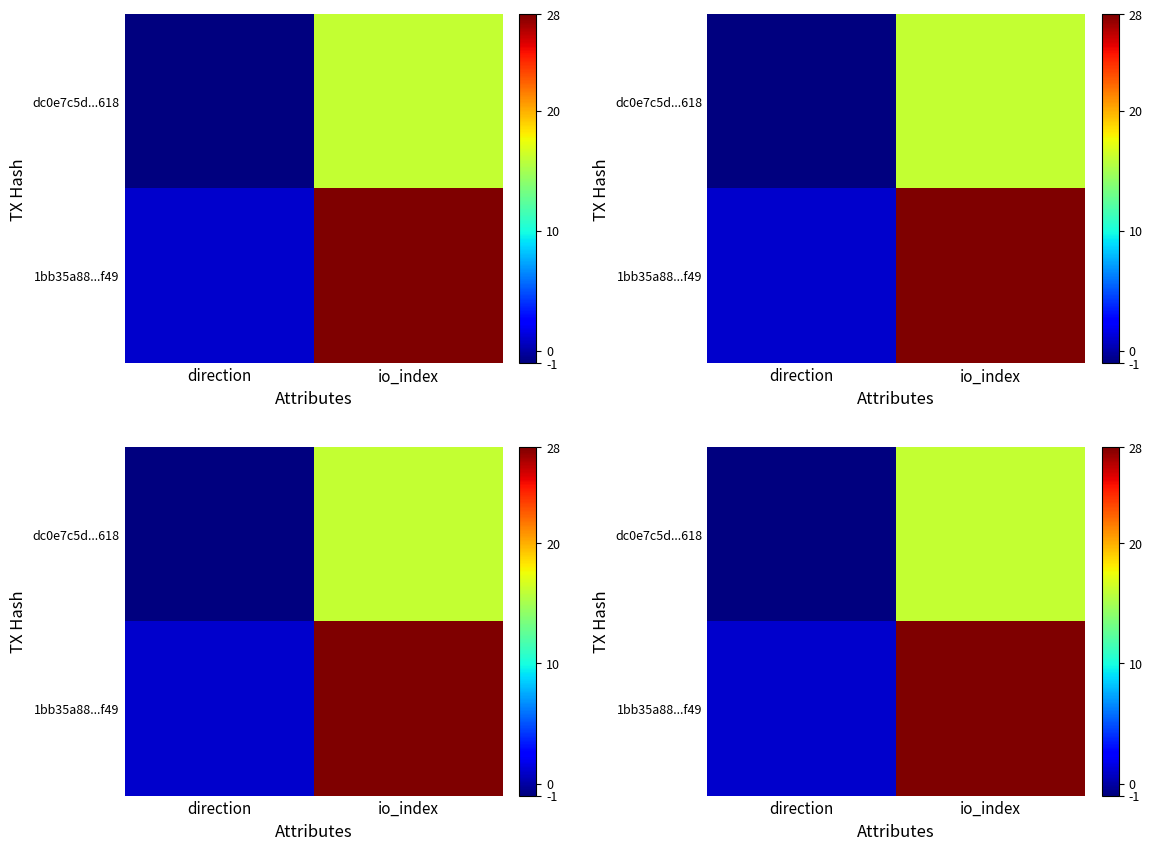

List the series in order of their overall mean, lowest first.

dc0e7c5d...618, 1bb35a88...f49